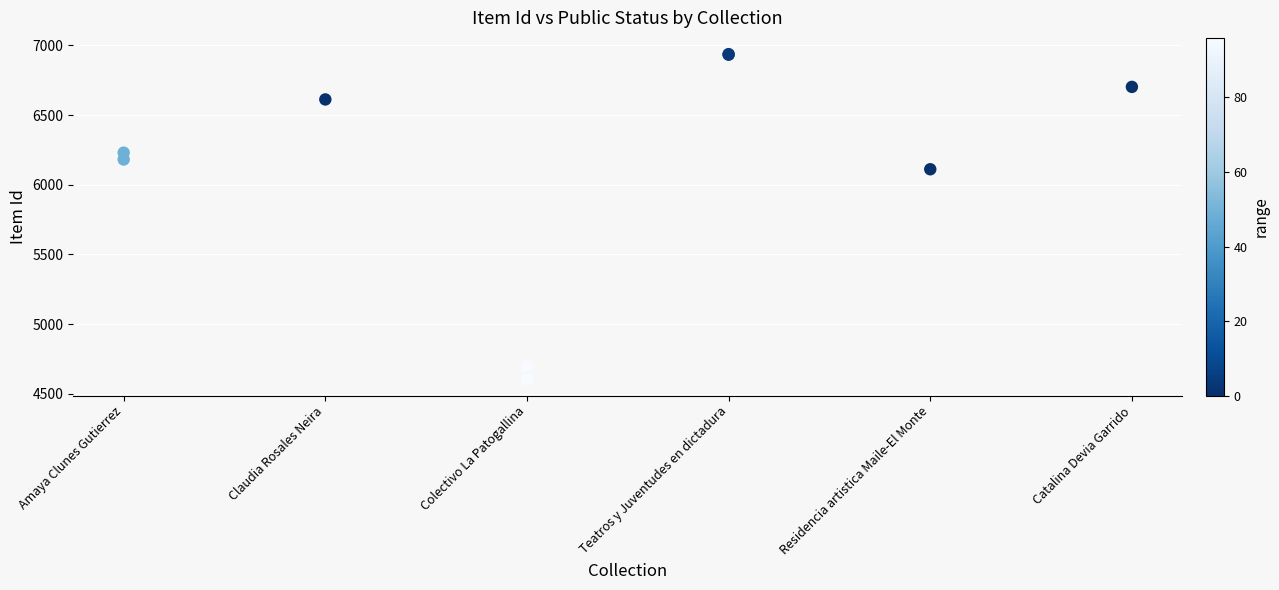

What Y value in the scatter plot is closest to 5770?

6111